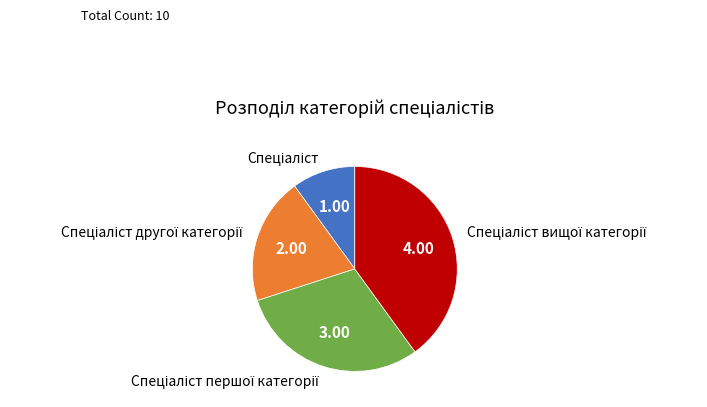

Does any single category account for the majority?

No